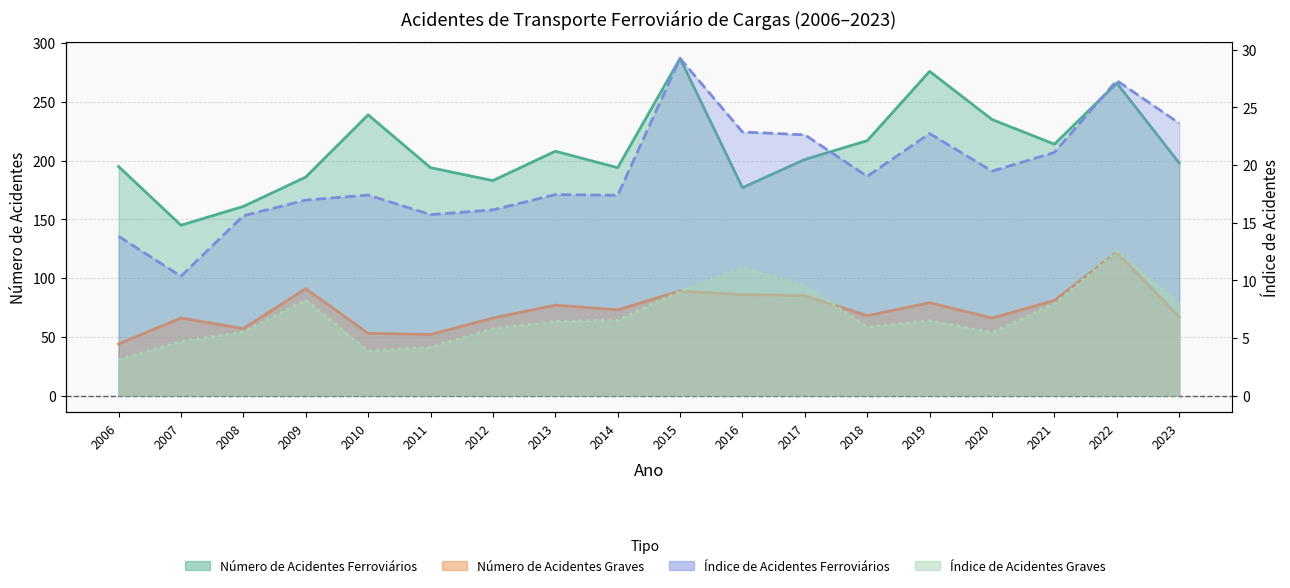

Reading left to right, list all the values displayed in this chart.

Número de Acidentes Ferroviários: 2006=195.0	2007=145.0	2008=161.0	2009=186.0	2010=239.0	2011=194.0	2012=183.0	2013=208.0	2014=194.0	2015=287.0	2016=177.0	2017=201.0	2018=217.0	2019=276.0	2020=235.0	2021=214.0	2022=266.0	2023=198.0
Número de Acidentes Ferroviários Graves: 2006=44.0	2007=66.0	2008=57.0	2009=91.0	2010=53.0	2011=52.0	2012=66.0	2013=77.0	2014=73.0	2015=89.0	2016=86.0	2017=85.0	2018=68.0	2019=79.0	2020=66.0	2021=81.0	2022=122.0	2023=67.0
Índice de Acidentes Ferroviários: 2006=13.8	2007=10.3	2008=15.6	2009=17.0	2010=17.4	2011=15.7	2012=16.1	2013=17.4	2014=17.4	2015=29.2	2016=22.9	2017=22.6	2018=19.0	2019=22.7	2020=19.5	2021=21.1	2022=27.3	2023=23.6
Índice de Acidentes Ferroviários Graves: 2006=3.1	2007=4.7	2008=5.5	2009=8.3	2010=3.9	2011=4.2	2012=5.8	2013=6.5	2014=6.5	2015=9.1	2016=11.1	2017=9.6	2018=6.0	2019=6.5	2020=5.5	2021=8.0	2022=12.5	2023=8.0